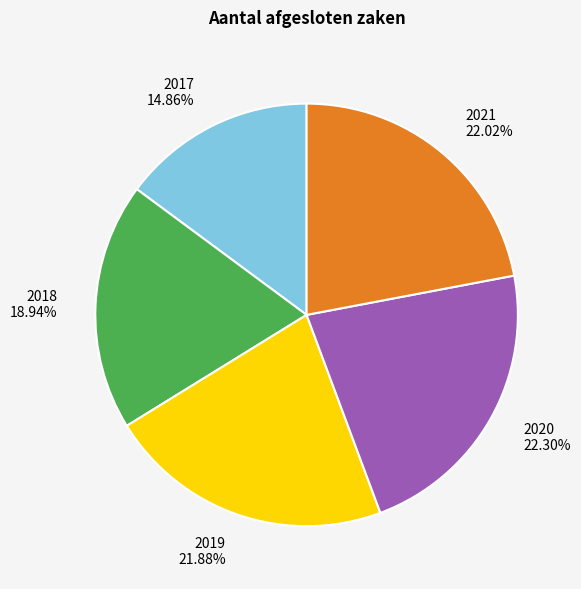

Between 2018 and 2021, which is larger?

2021